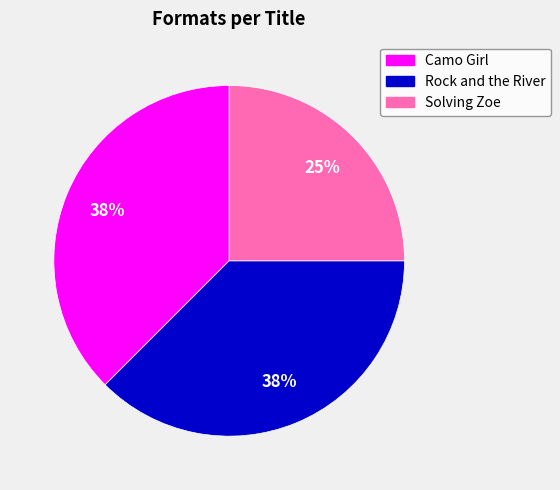

How many segments does this pie chart have?

3